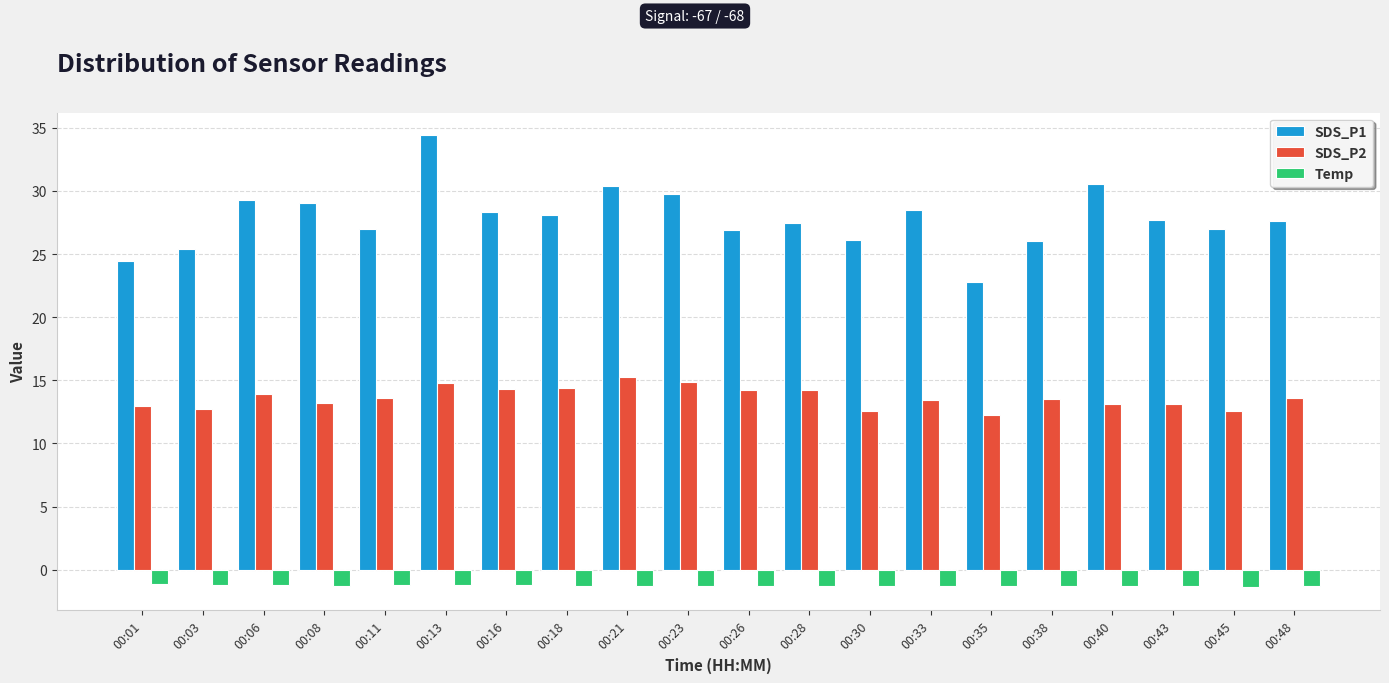

List the series in order of their overall mean, highest first.

SDS_P1, SDS_P2, Temp